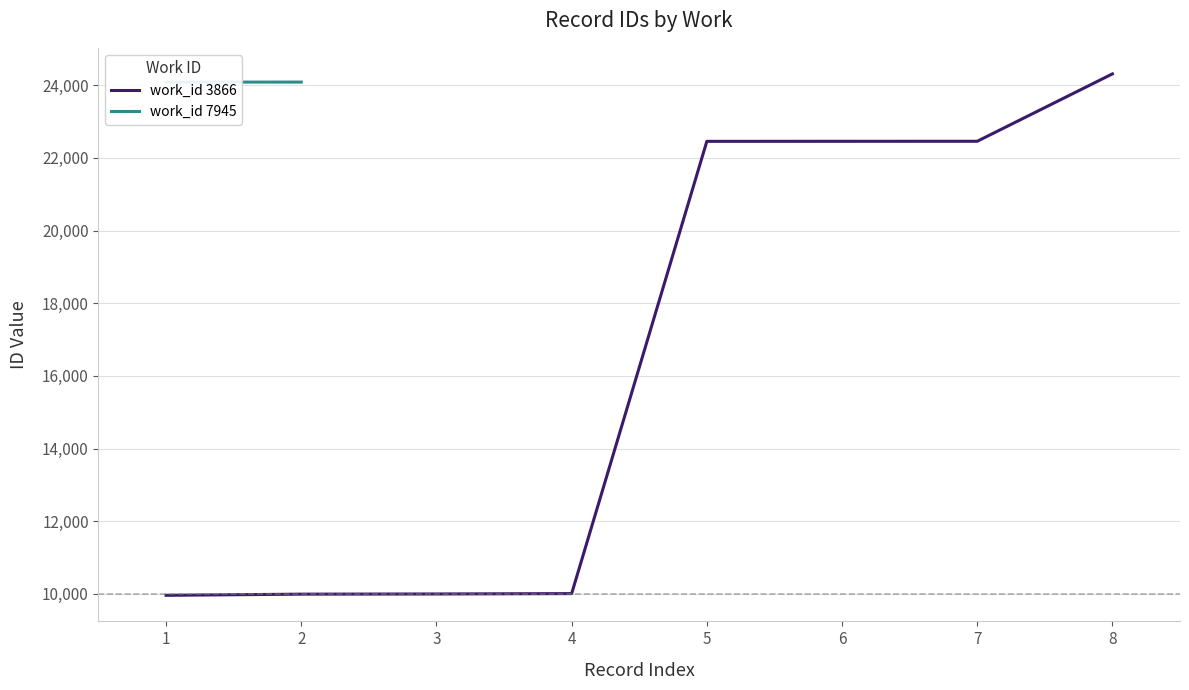

What is the value of the 5th point from the left?

22456